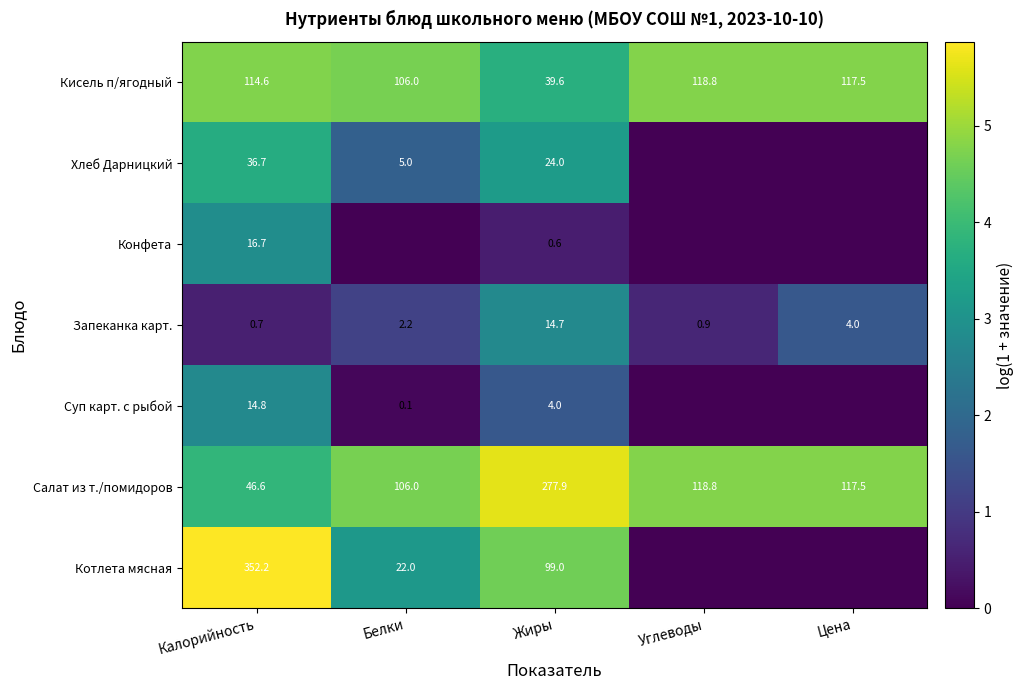

At which label does Кисель п/ягодный first exceed 114?

Калорийность